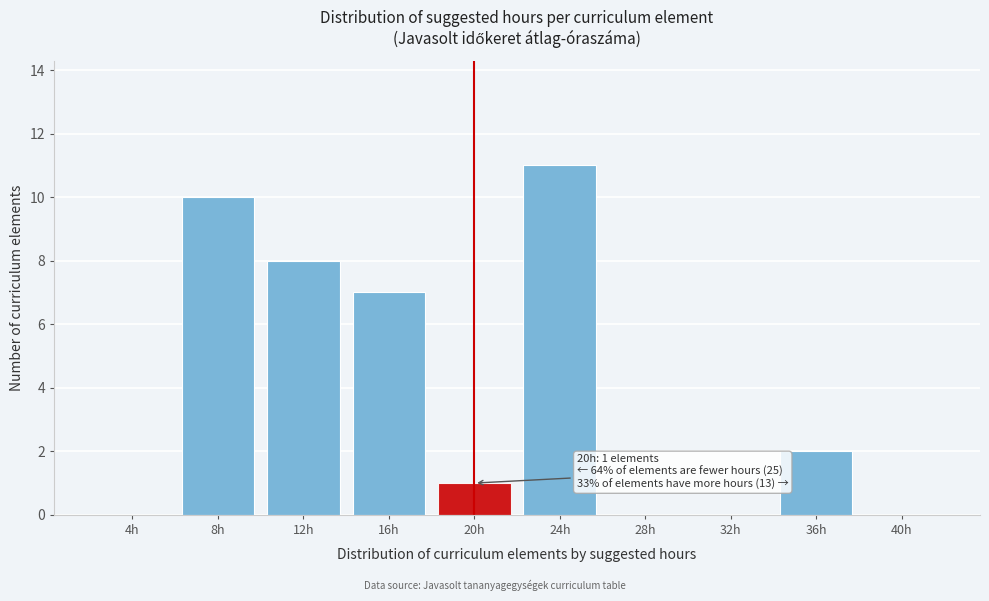

Reading left to right, what are all the values shown in this chart?

4h=0	8h=10	12h=8	16h=7	20h=1	24h=11	28h=0	32h=0	36h=2	40h=0